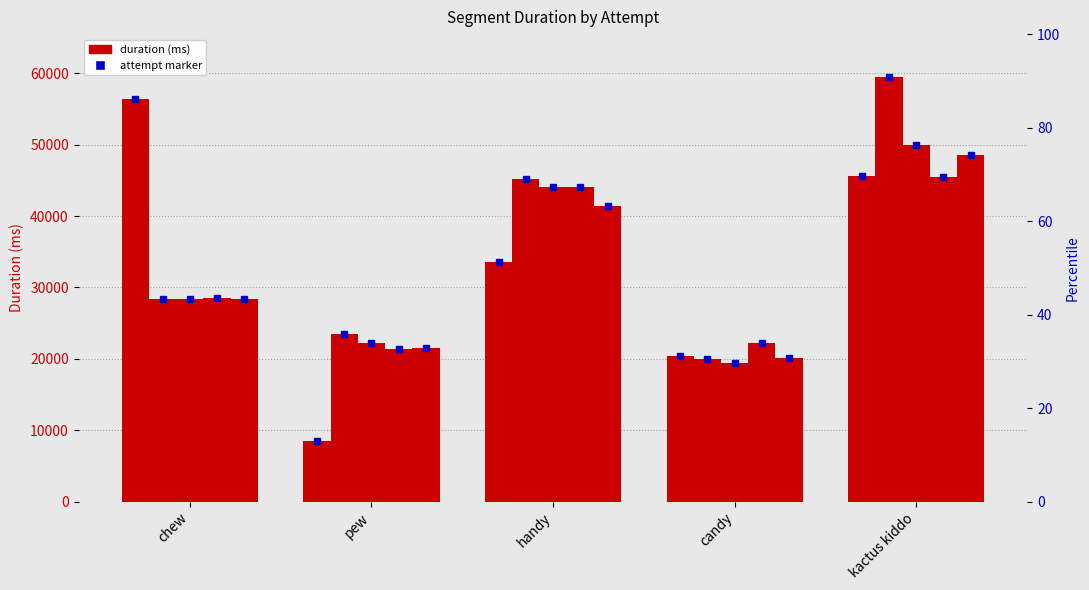

What is the label of the 2nd bar from the left?

pew